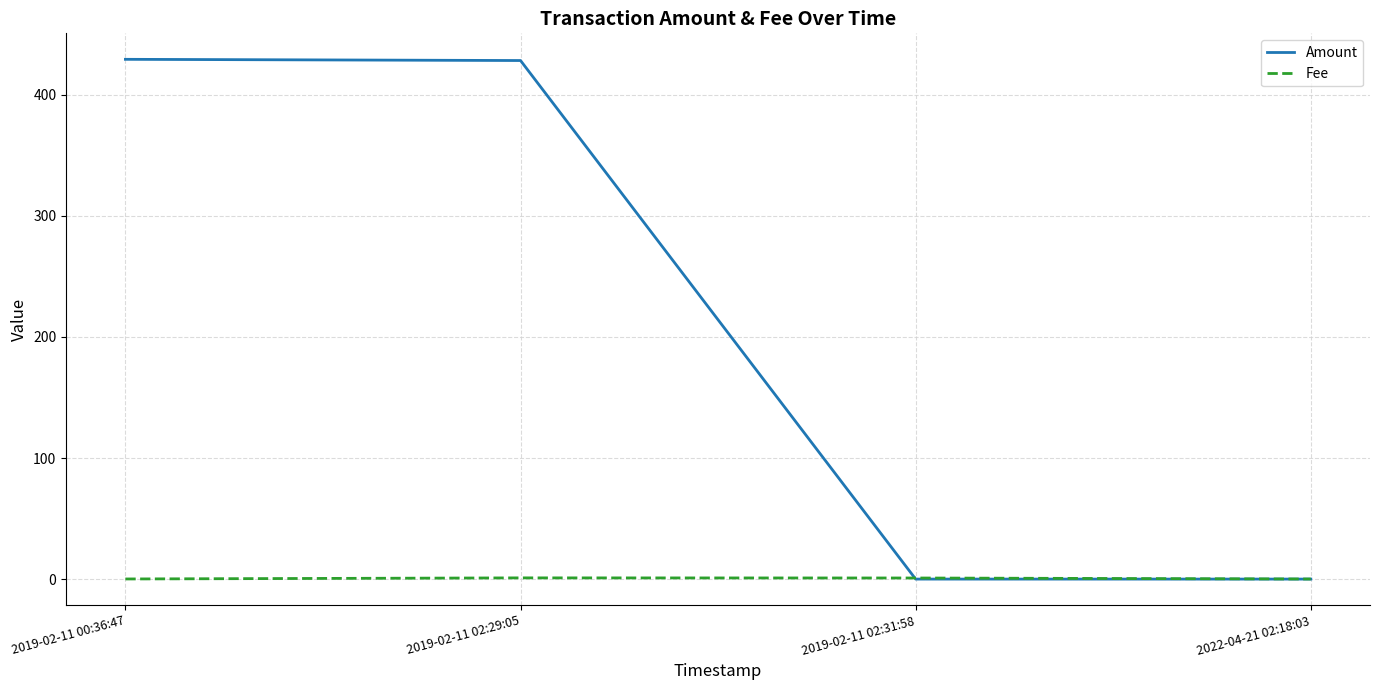

At which category does Amount reach its first local valley?

2019-02-11 02:31:58